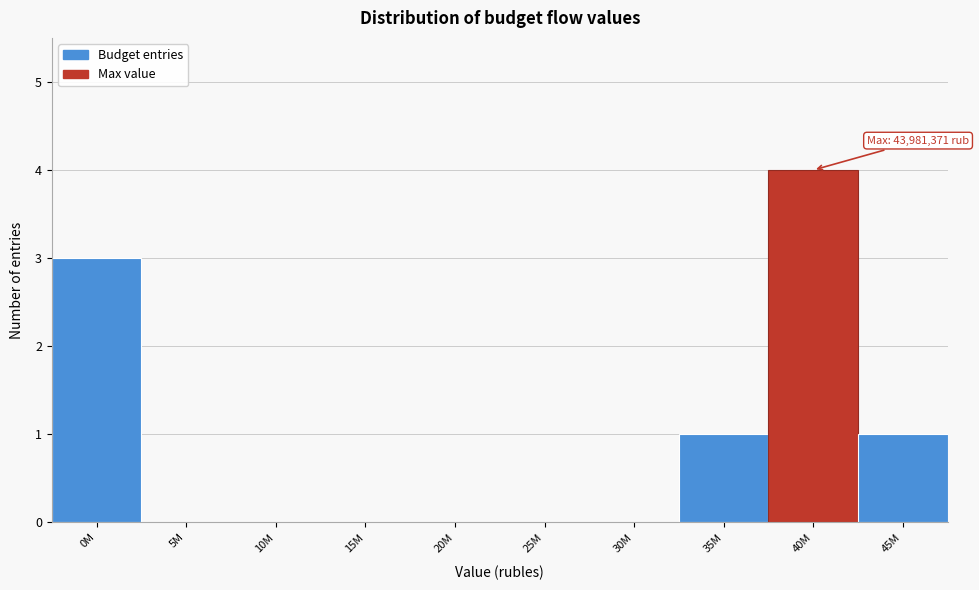

Reading left to right, transcribe all the data shown in this chart.

0M=3	5M=0	10M=0	15M=0	20M=0	25M=0	30M=0	35M=1	40M=4	45M=1